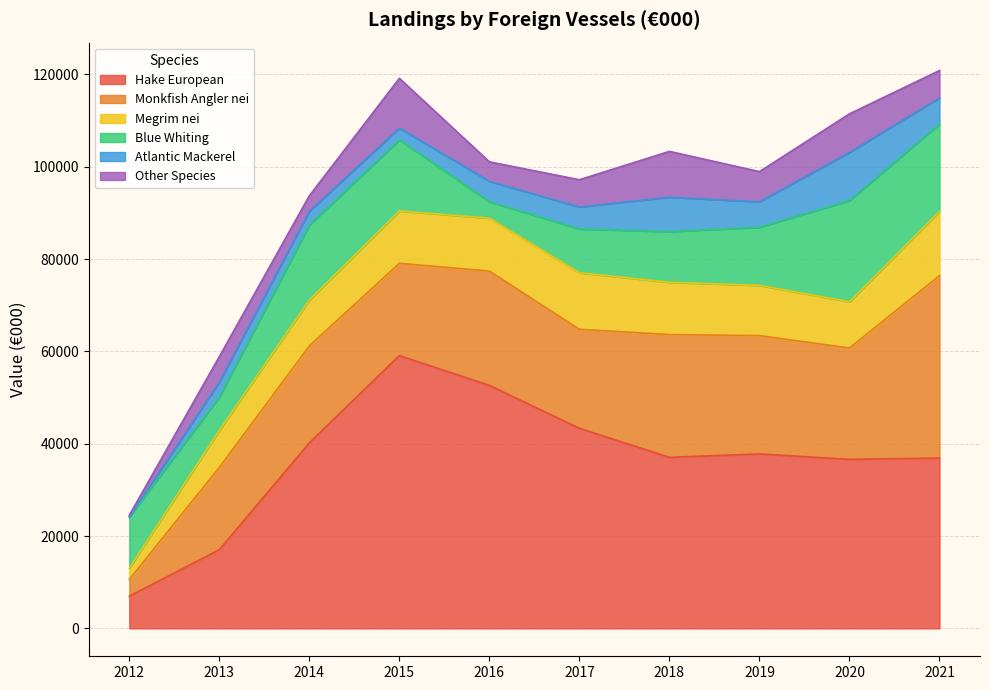

True or false: Other Species has a value of 606 at 2012.

False